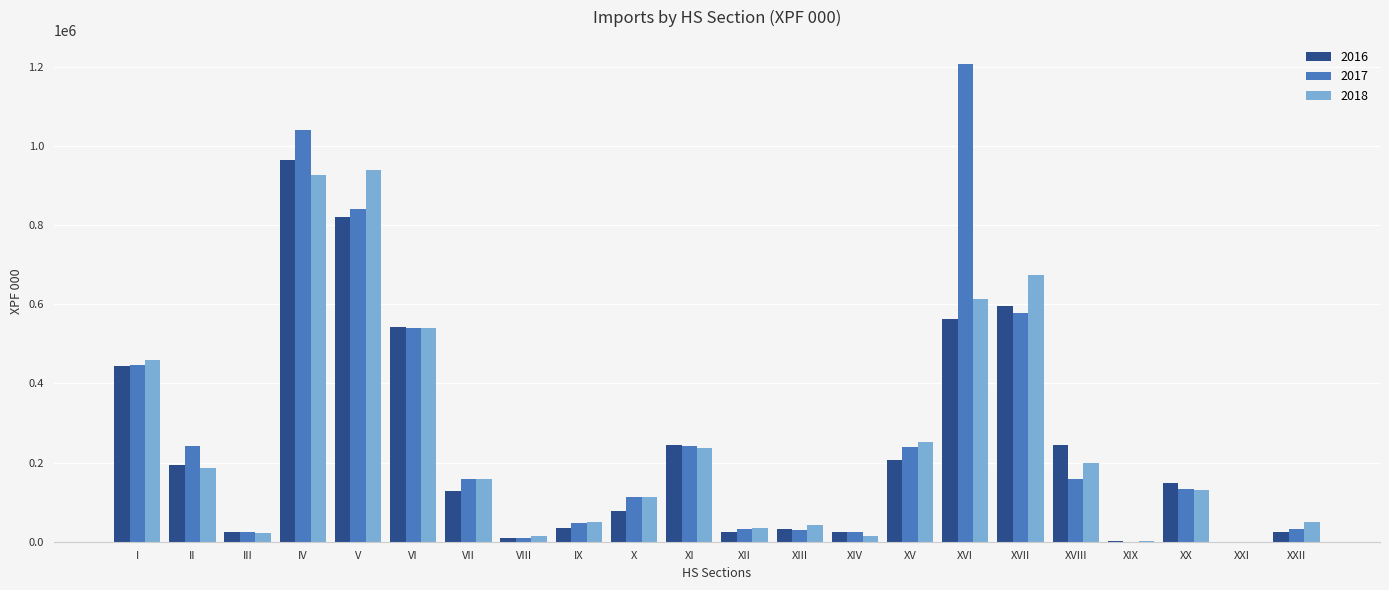

At which category does the chart reach its peak across all series?

XVI